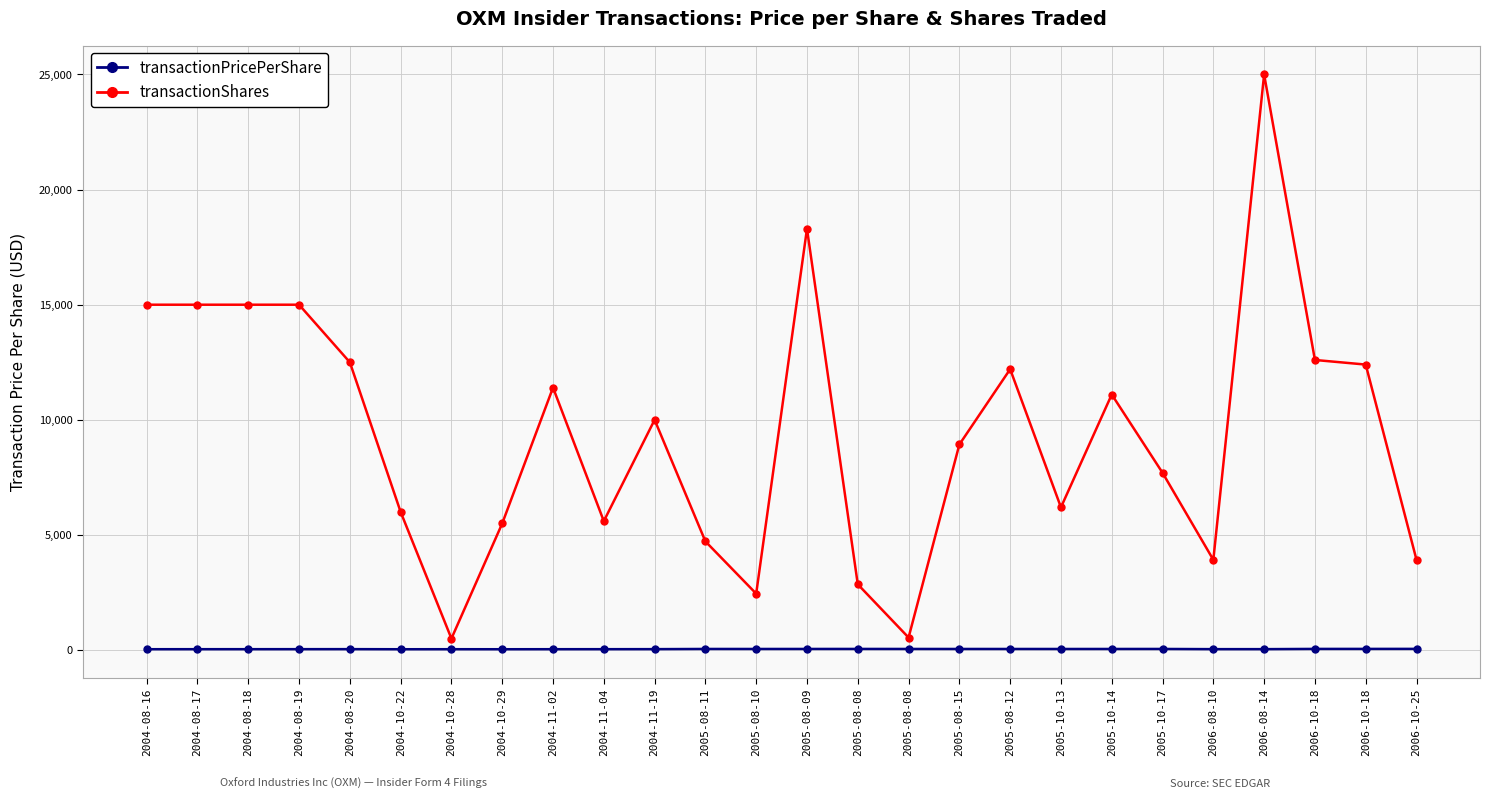

At which label does transactionShares reach its peak?

2006-08-14